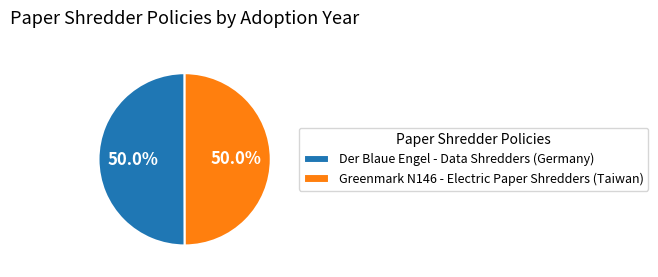

To the nearest percent, what percentage of the pie is Greenmark N146 - Electric Paper Shredders (Taiwan)?

50%